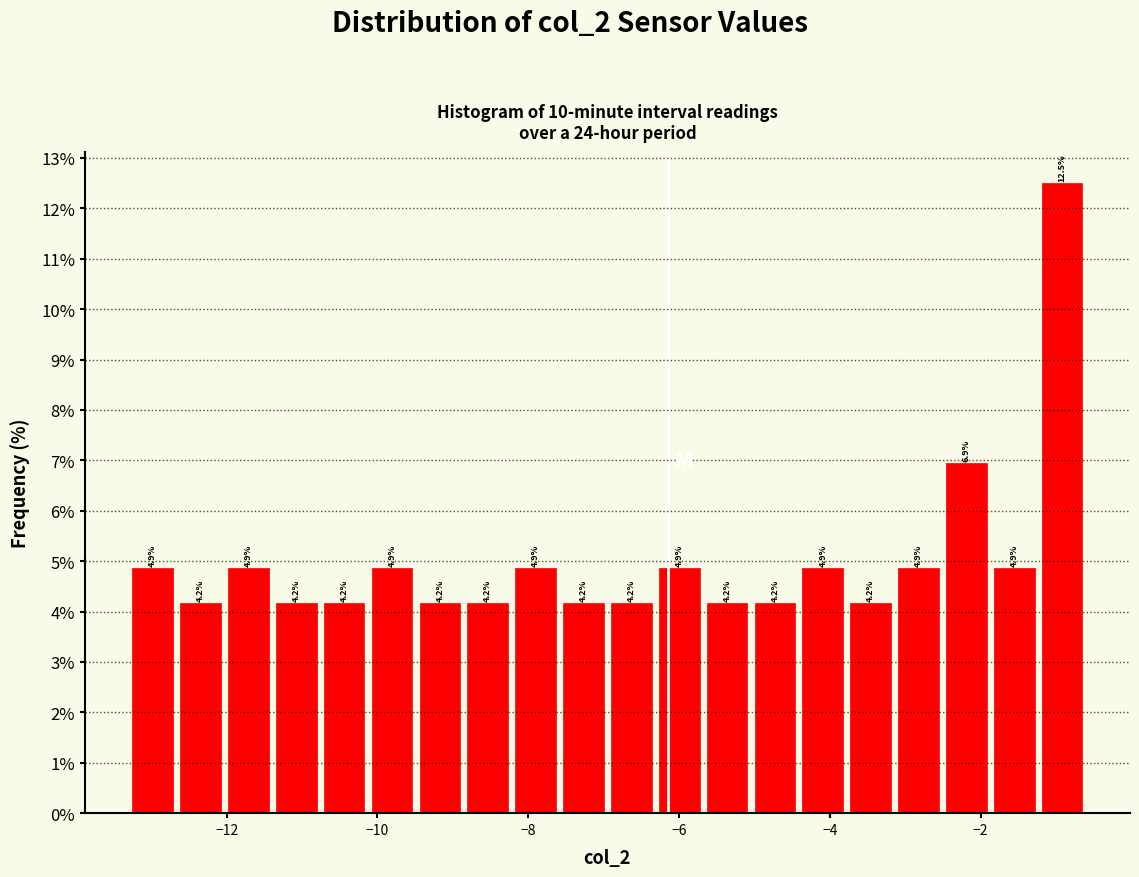

Read against the x-axis, roughly where is the centre of the tallest bar?

-1.0